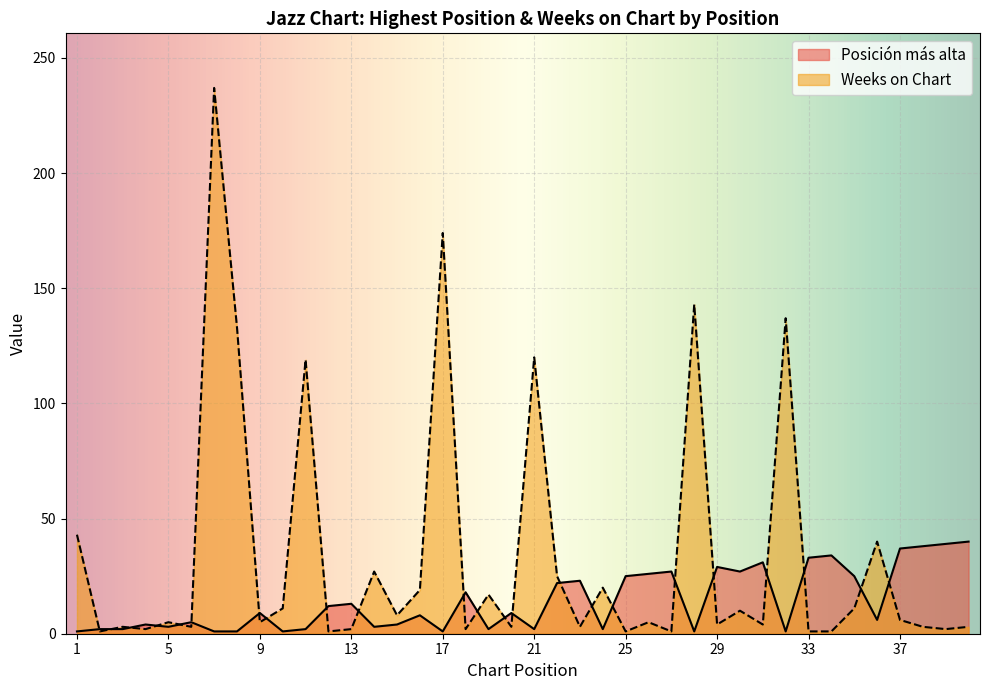

Which series has the largest range (max minus min)?

Weeks on Chart